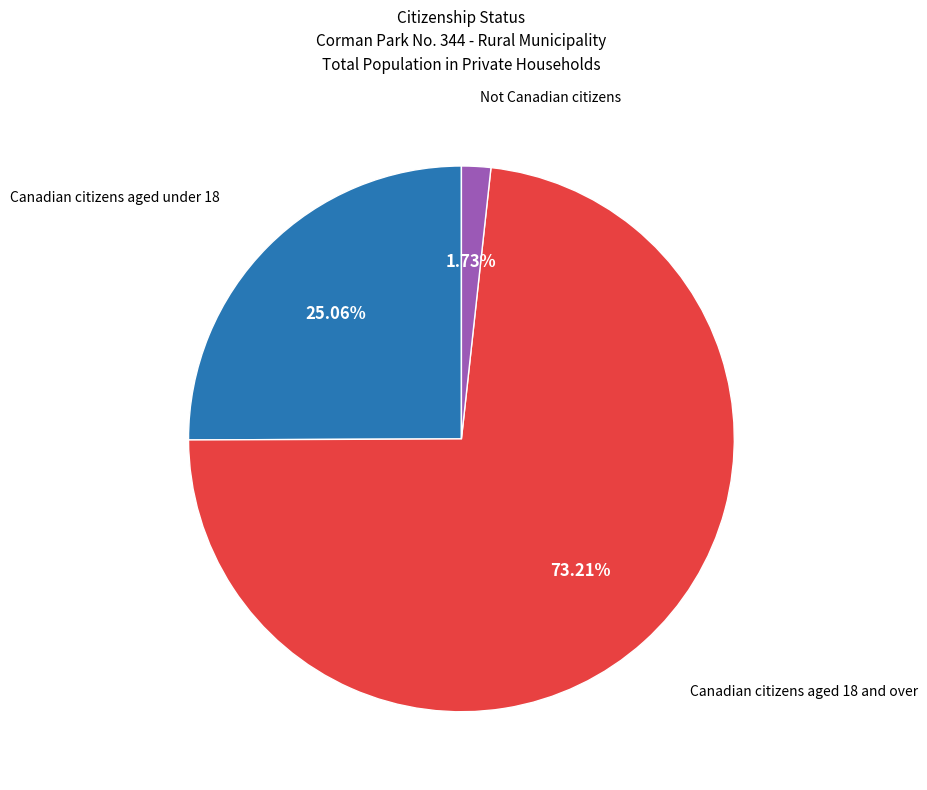

Is there any slice that represents more than half of the pie?

Yes